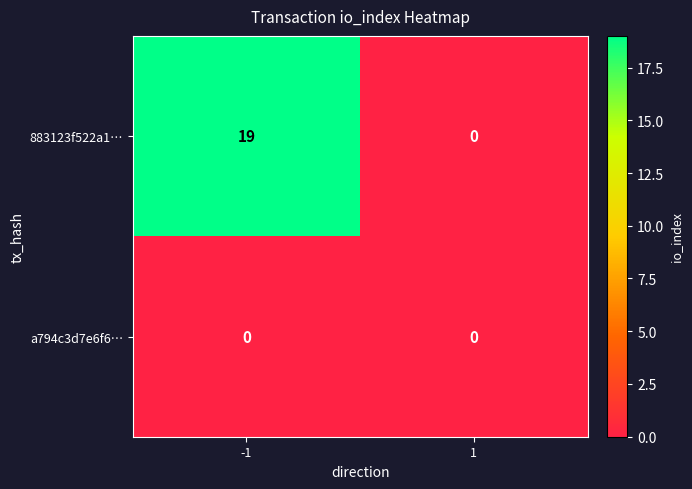

Is it true that 883123f522a1… equals 8 at 1?

False